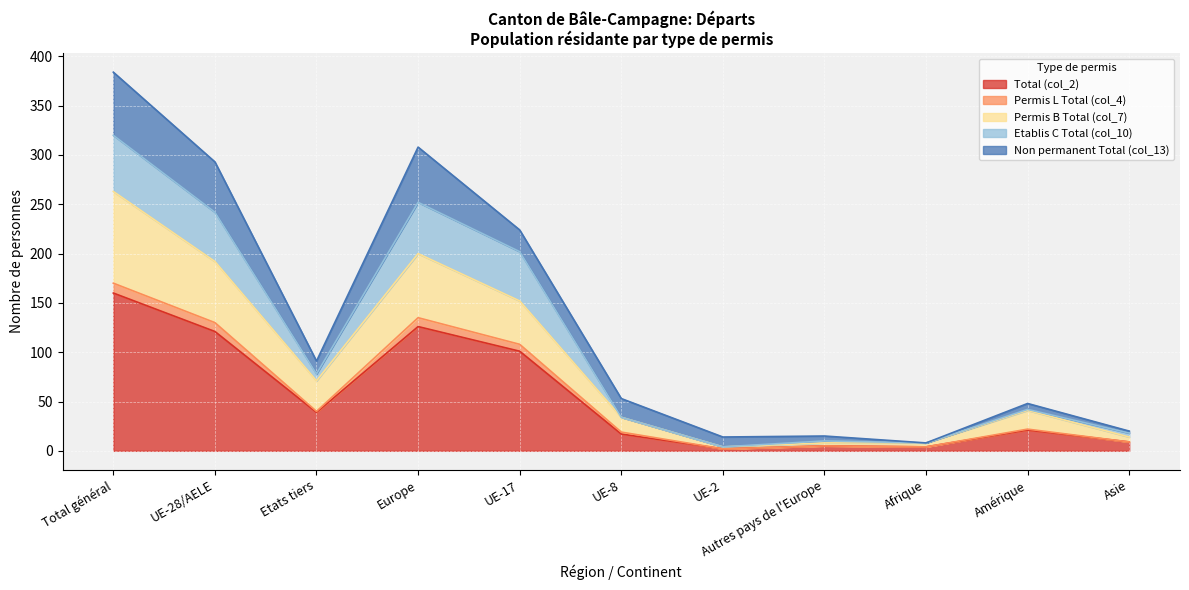

How many categories are shown in the chart?

11